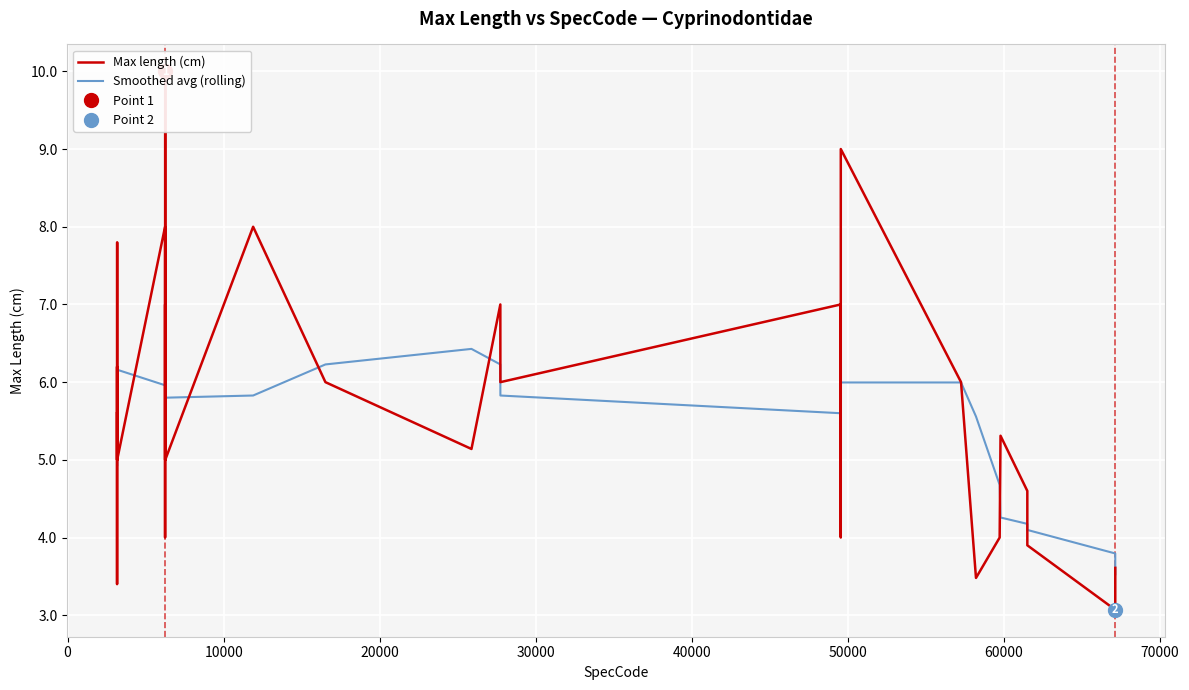

Rank the series by their average value, from highest to lowest.

Smoothed avg (rolling), Max length (cm)